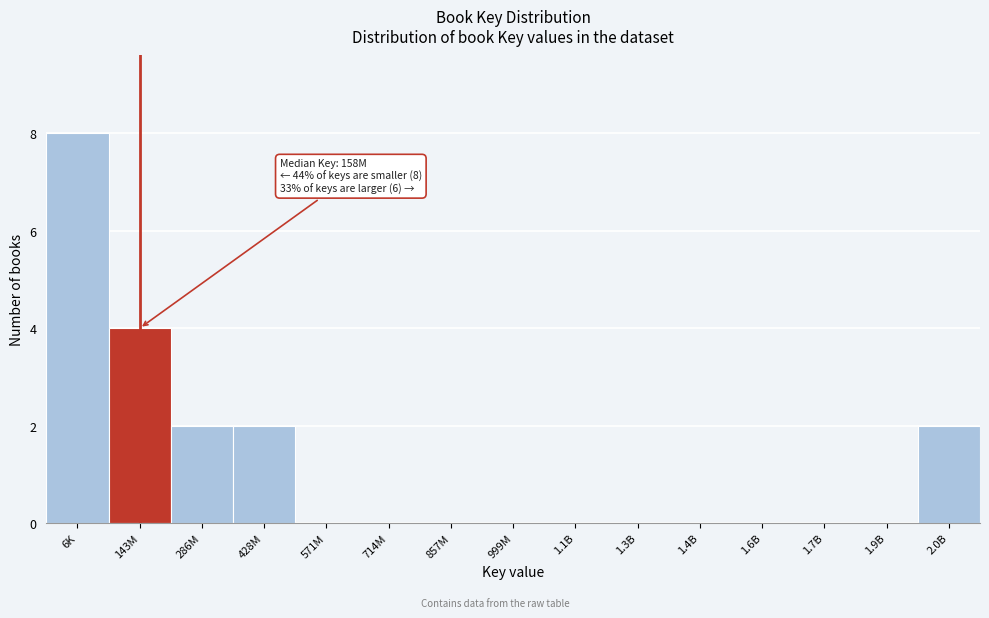

Reading left to right, list all the values displayed in this chart.

6K=8	143M=4	286M=2	428M=2	571M=0	714M=0	857M=0	999M=0	1.1B=0	1.3B=0	1.4B=0	1.6B=0	1.7B=0	1.9B=0	2.0B=2